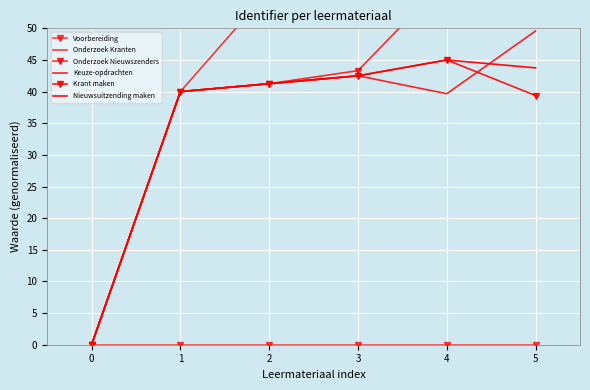

At which label is Onderzoek Nieuwszenders closest to 36?

1